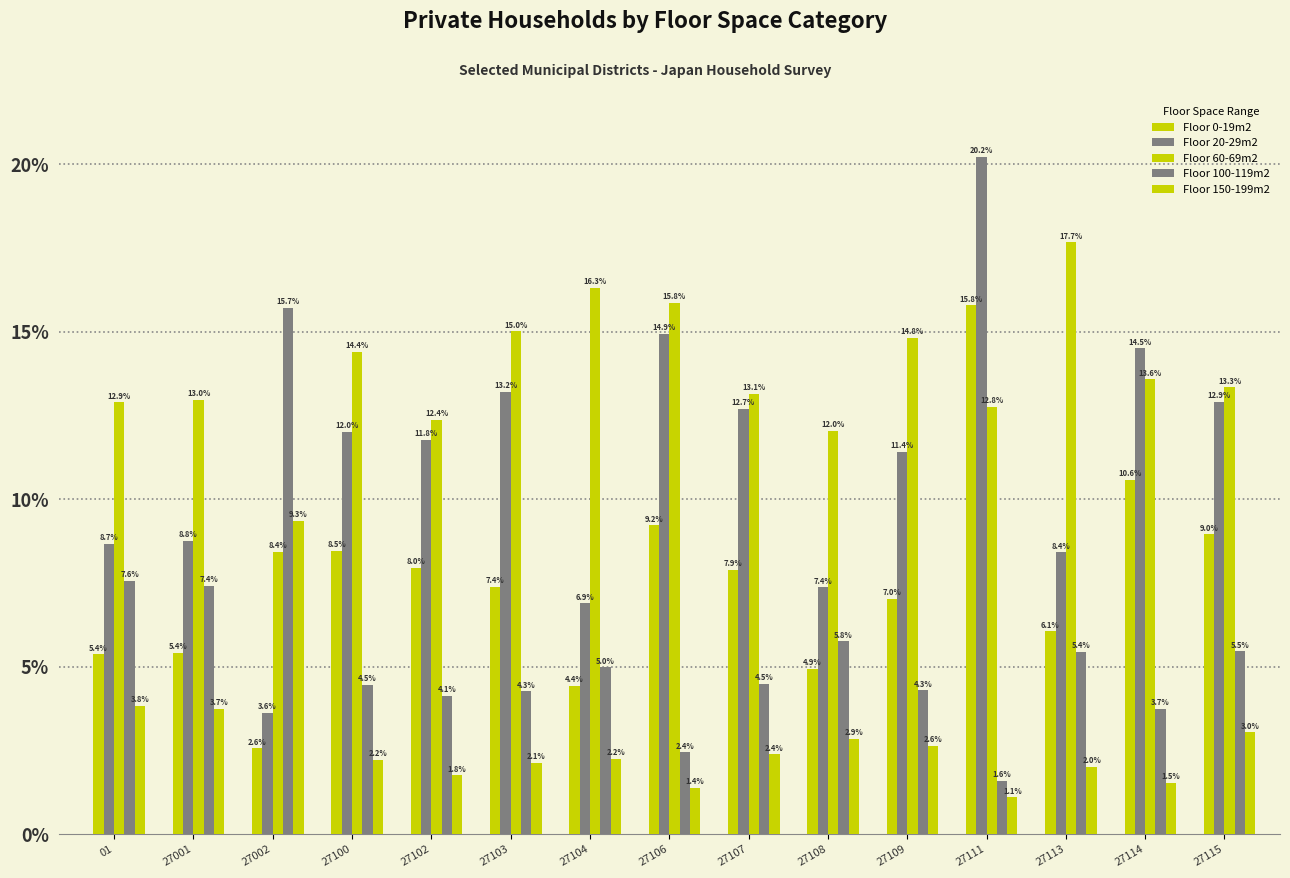

Reading right to left, list all the values displayed in this chart.

Floor 0-19m2: 27115=9.0	27114=10.6	27113=6.1	27111=15.8	27109=7.0	27108=4.9	27107=7.9	27106=9.2	27104=4.4	27103=7.4	27102=8.0	27100=8.5	27002=2.6	27001=5.4	01=5.4
Floor 20-29m2: 27115=12.9	27114=14.5	27113=8.4	27111=20.2	27109=11.4	27108=7.4	27107=12.7	27106=14.9	27104=6.9	27103=13.2	27102=11.8	27100=12.0	27002=3.6	27001=8.8	01=8.7
Floor 60-69m2: 27115=13.3	27114=13.6	27113=17.7	27111=12.8	27109=14.8	27108=12.0	27107=13.1	27106=15.8	27104=16.3	27103=15.0	27102=12.4	27100=14.4	27002=8.4	27001=13.0	01=12.9
Floor 100-119m2: 27115=5.5	27114=3.7	27113=5.4	27111=1.6	27109=4.3	27108=5.8	27107=4.5	27106=2.4	27104=5.0	27103=4.3	27102=4.1	27100=4.5	27002=15.7	27001=7.4	01=7.6
Floor 150-199m2: 27115=3.0	27114=1.5	27113=2.0	27111=1.1	27109=2.6	27108=2.9	27107=2.4	27106=1.4	27104=2.2	27103=2.1	27102=1.8	27100=2.2	27002=9.3	27001=3.7	01=3.8